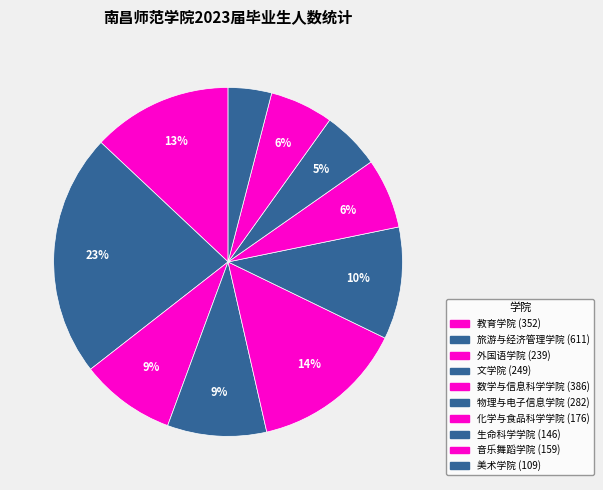

True or false: 物理与电子信息学院 accounts for 19% of the total.

False